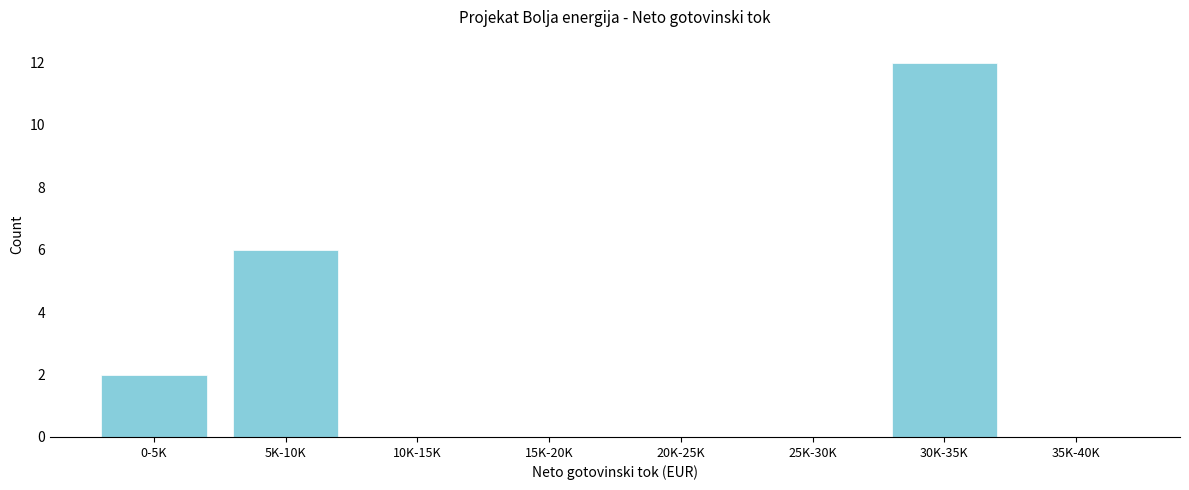

Reading left to right, list all the values displayed in this chart.

0-5K=2	5K-10K=6	10K-15K=0	15K-20K=0	20K-25K=0	25K-30K=0	30K-35K=12	35K-40K=0